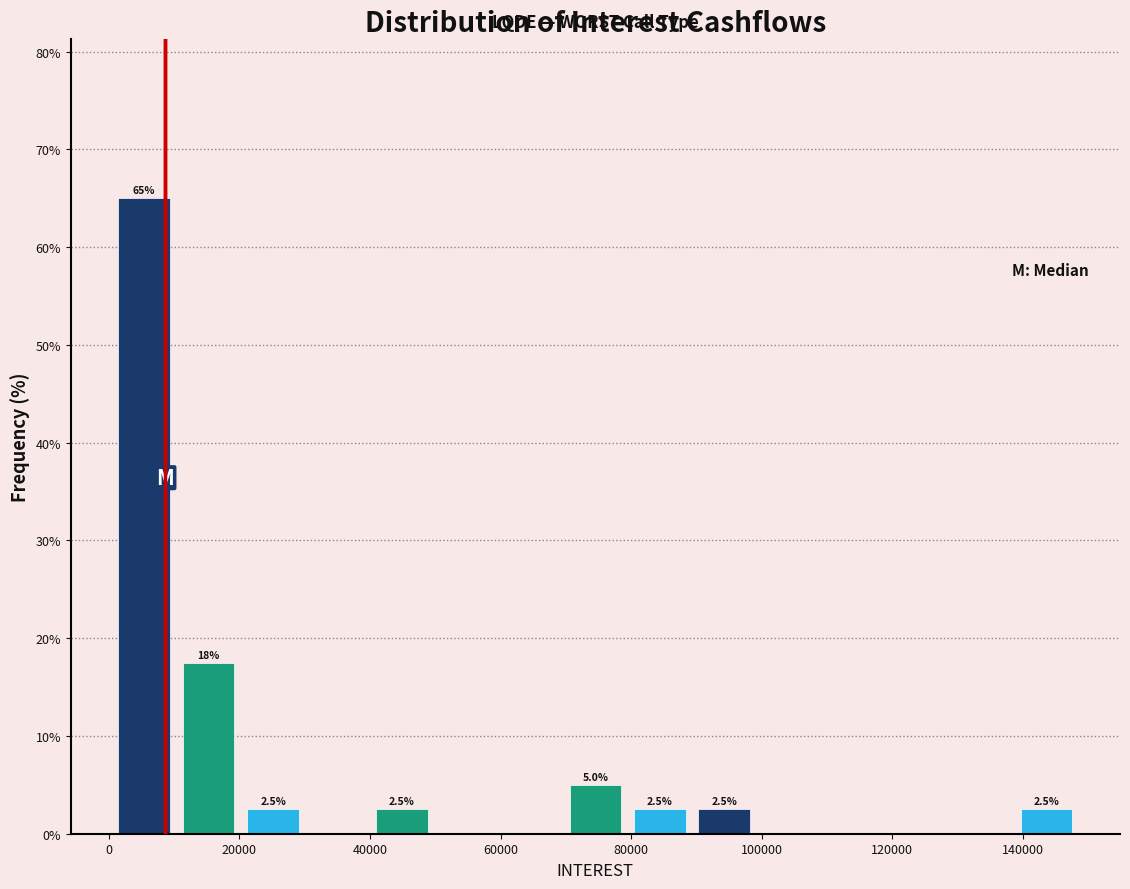

Over which range of the x-axis is the bar tallest?

0 to 10000